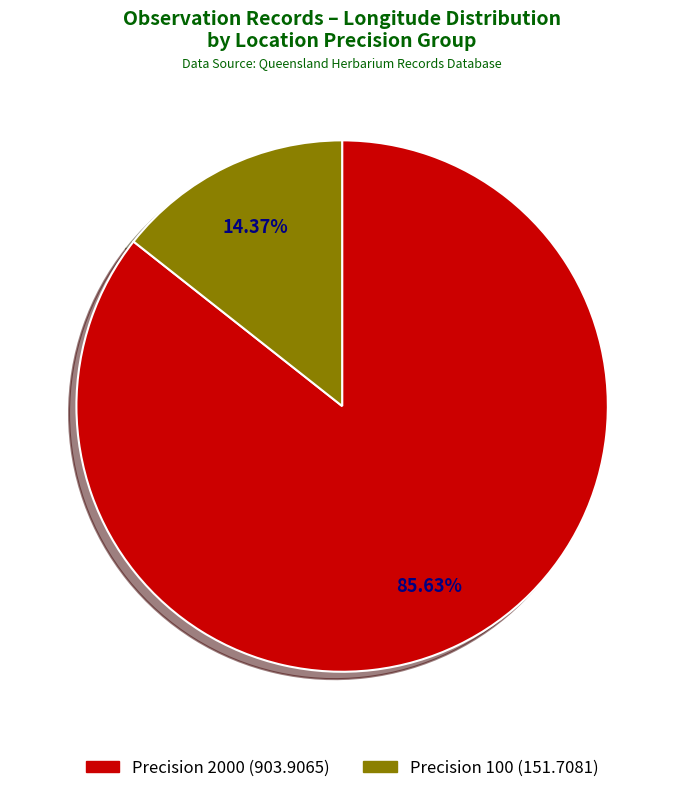

Does any single category account for the majority?

Yes